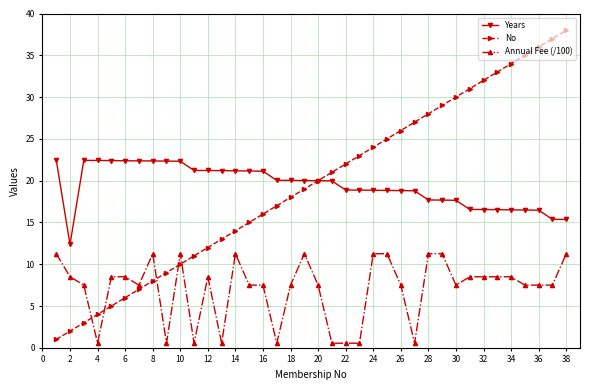

What is the value of the Annual Fee (/100) point at the 24th from the left?

11.3